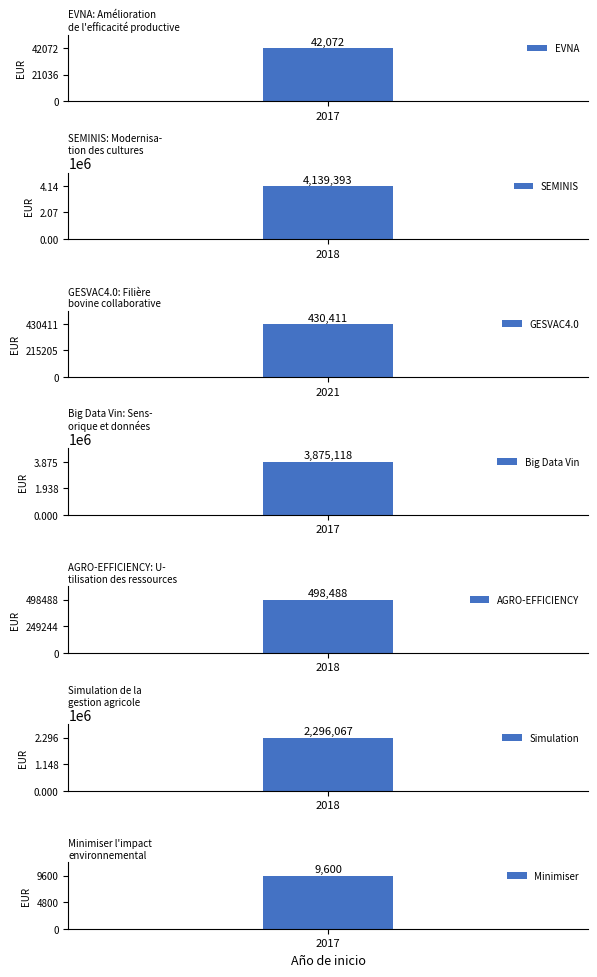

What is the label of the 6th bar from the right?

2018
SEMINIS